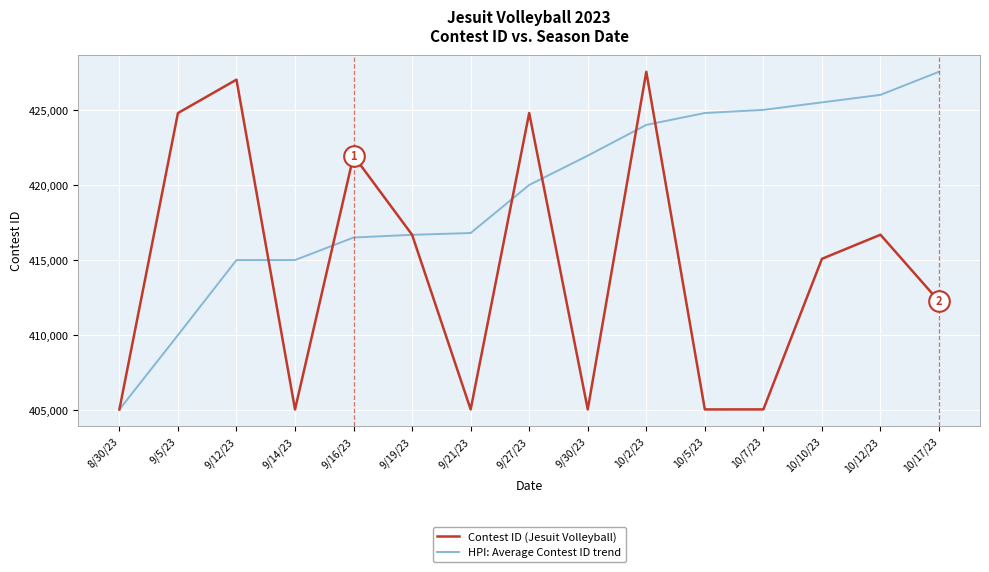

Between 9/14/23 and 9/27/23, which series saw the biggest shift?

Contest ID (Jesuit Volleyball)